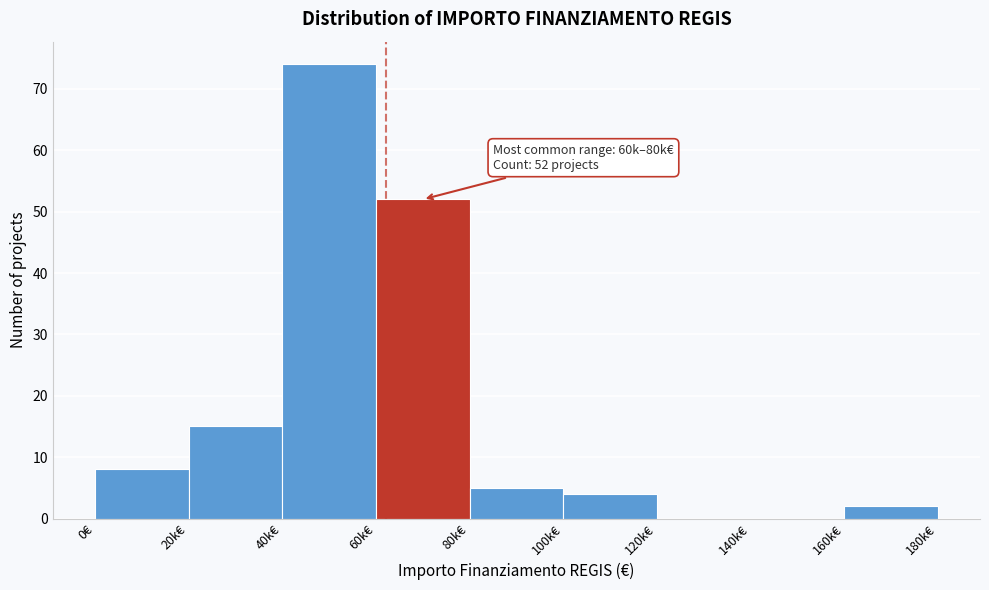

Reading right to left, what are all the values shown in this chart?

160k€=2	140k€=0	120k€=0	100k€=4	80k€=5	60k€=52	40k€=74	20k€=15	0€=8